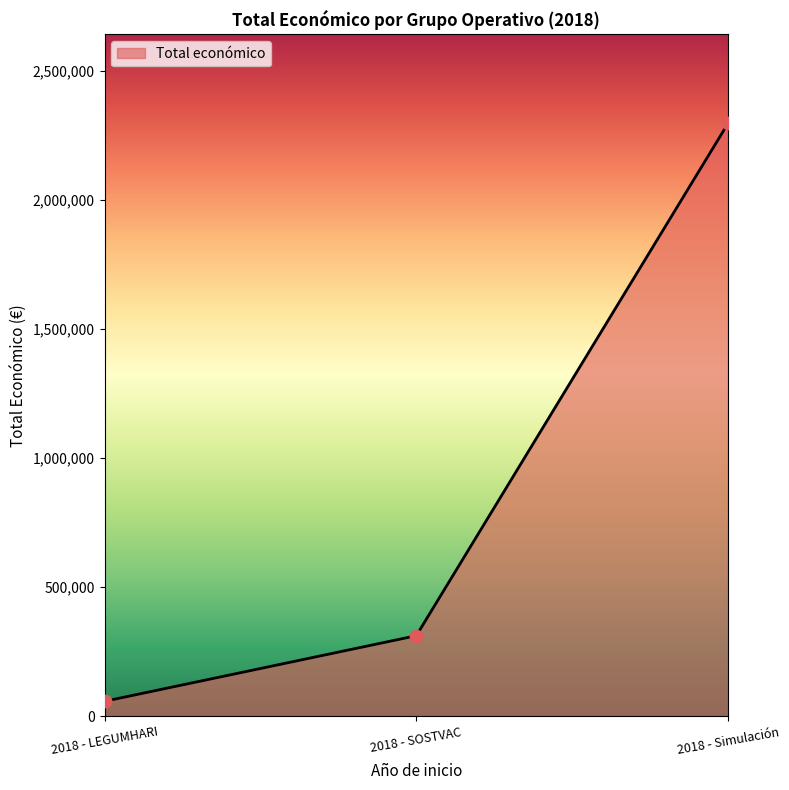

Between 2018 - SOSTVAC and 2018 - Simulación, which is larger?

2018 - Simulación